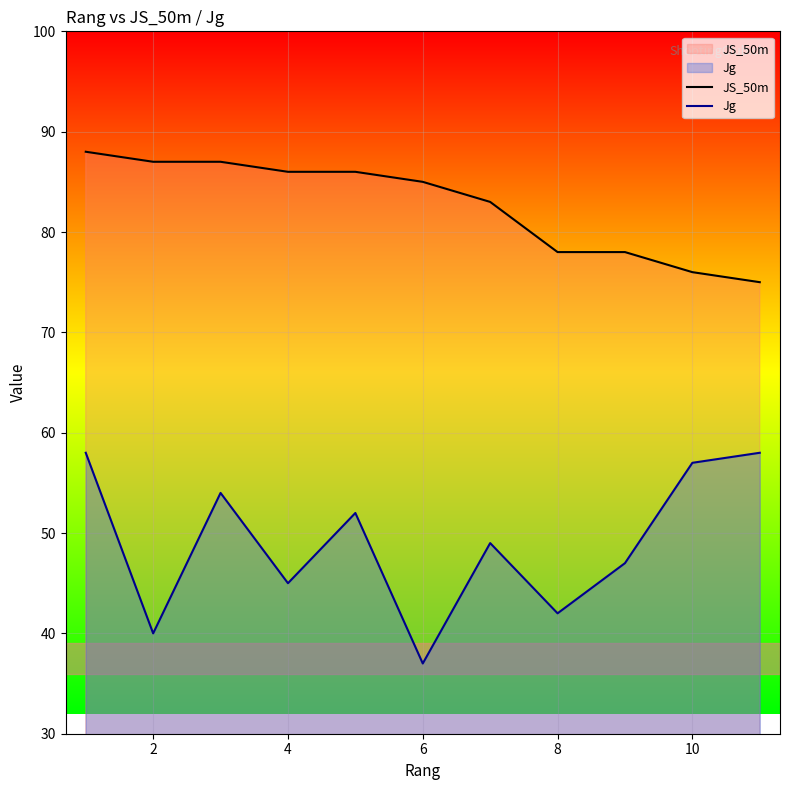

How many lines are shown in the chart?

2